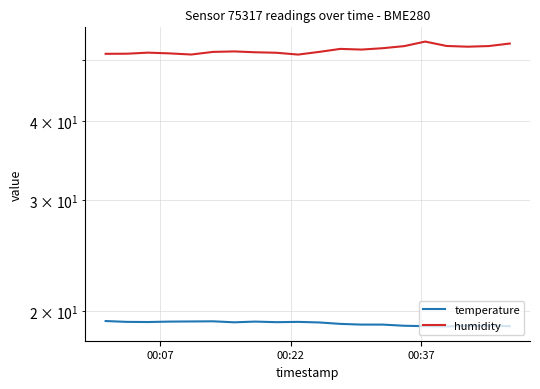

How many values in the temperature series exceed 19?

14